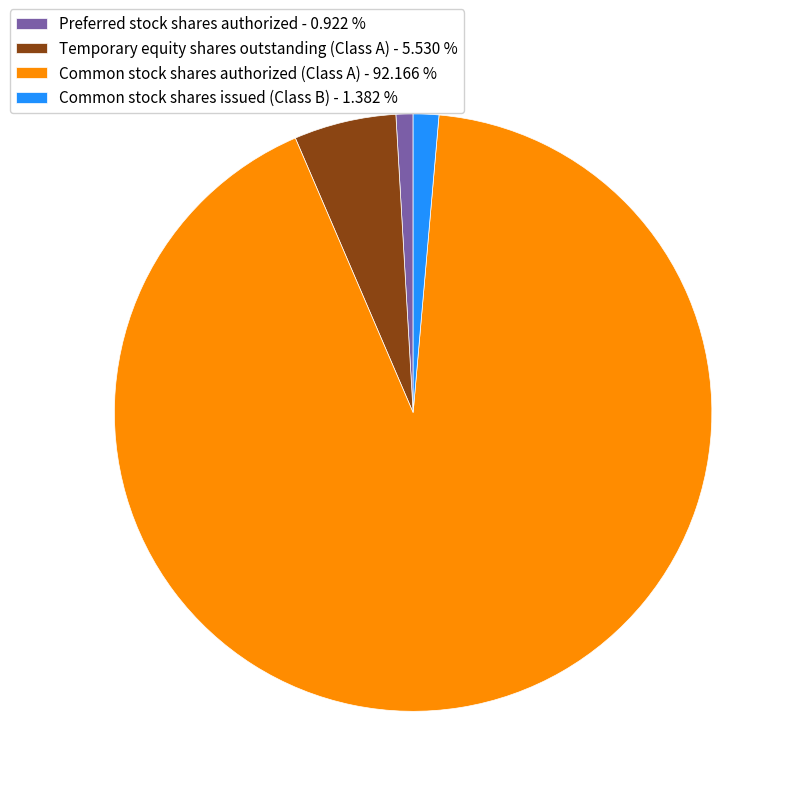

Do Common stock shares authorized (Class A) and Temporary equity shares outstanding (Class A) together represent more than half of the pie?

Yes